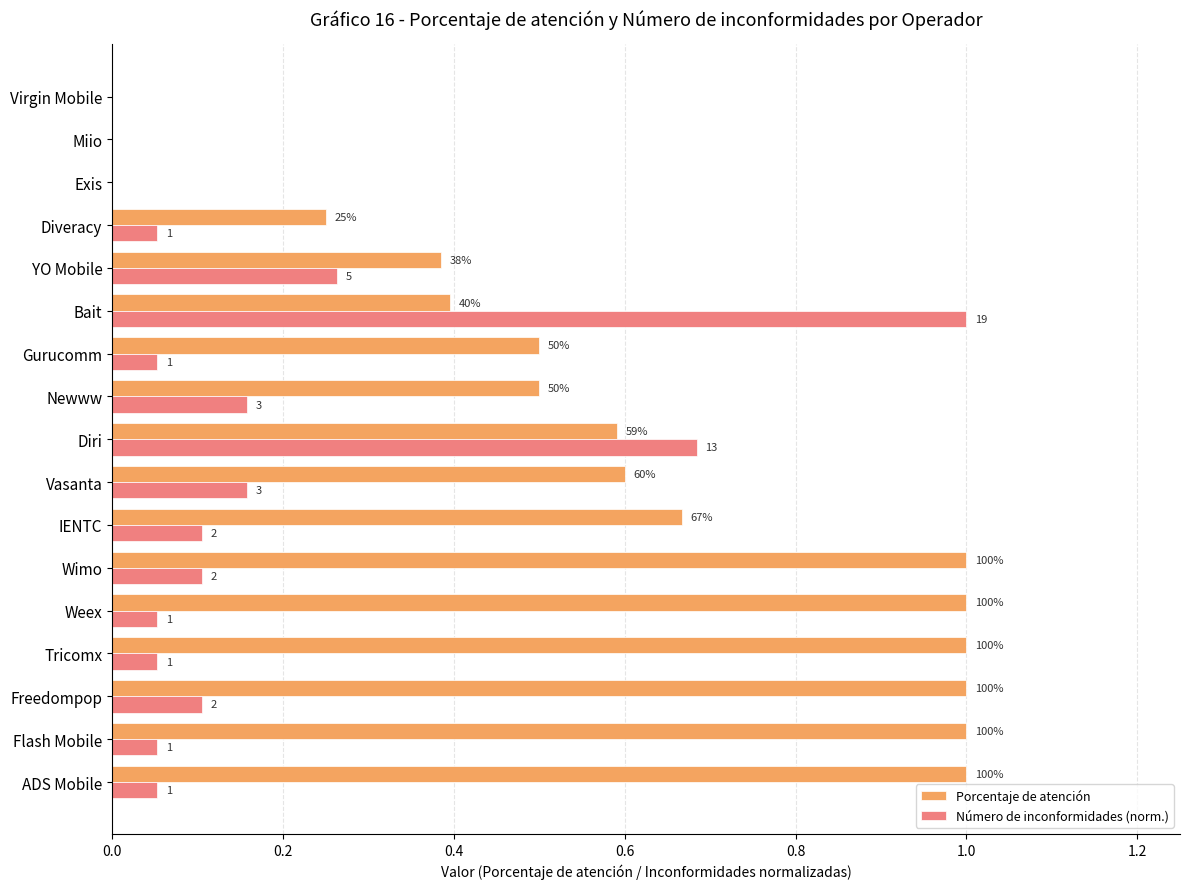

What are all the series names shown in the legend?

Porcentaje de atención, Número de inconformidades (norm.)